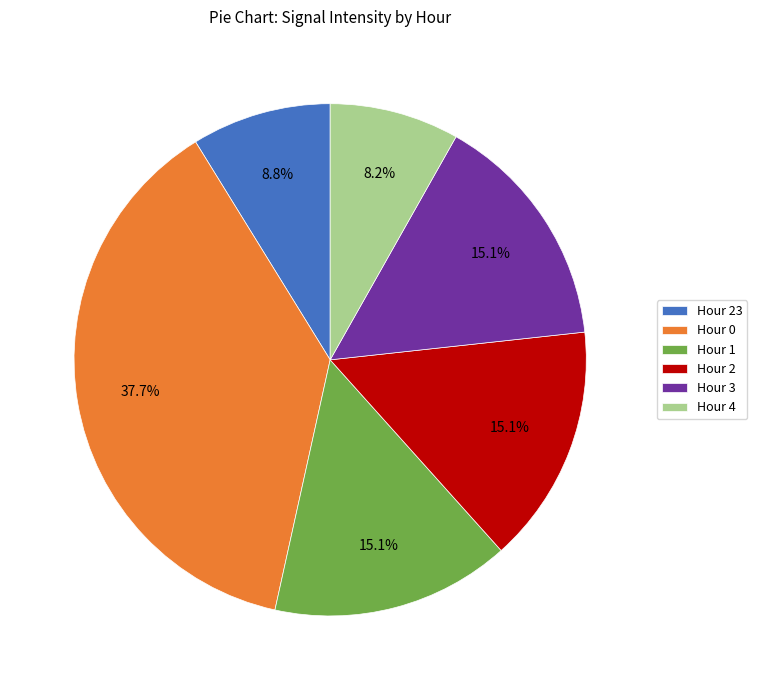

Which slice is the smallest?

Hour 4